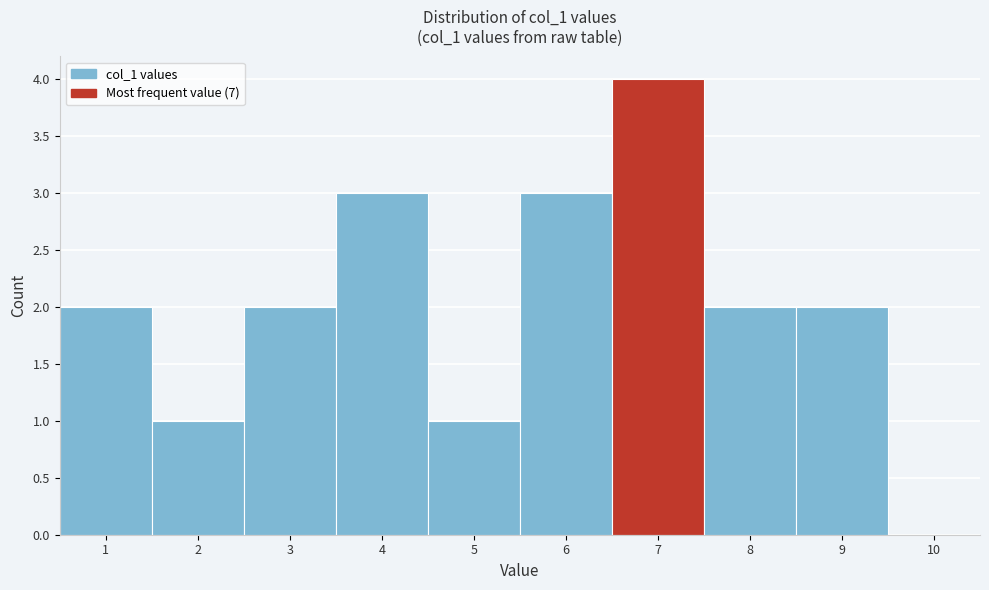

Over which range of the x-axis is the bar tallest?

6.5 to 7.5